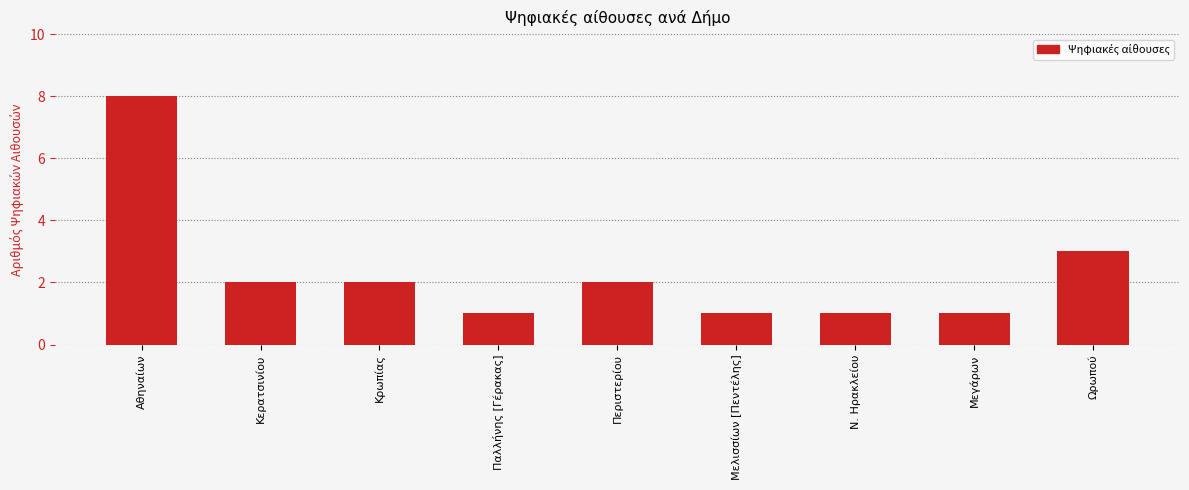

Count the values in the range 1 to 2.

7